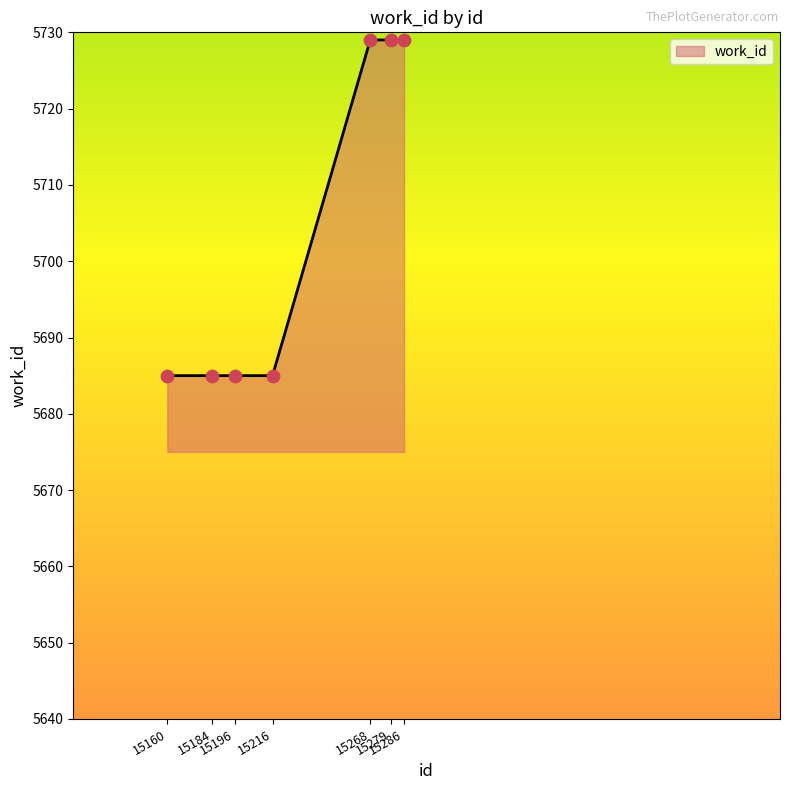

What is the greatest value displayed?

5729